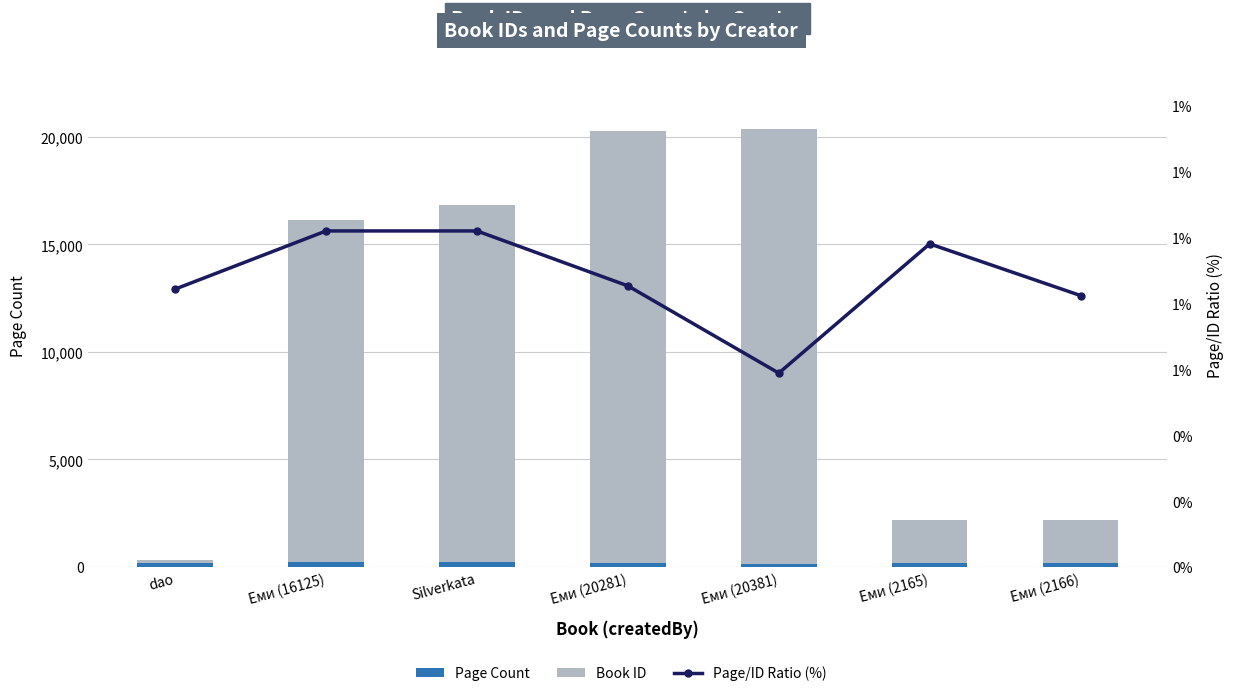

What is the difference between the maximum and second lowest values in the Book ID series?

18216.0